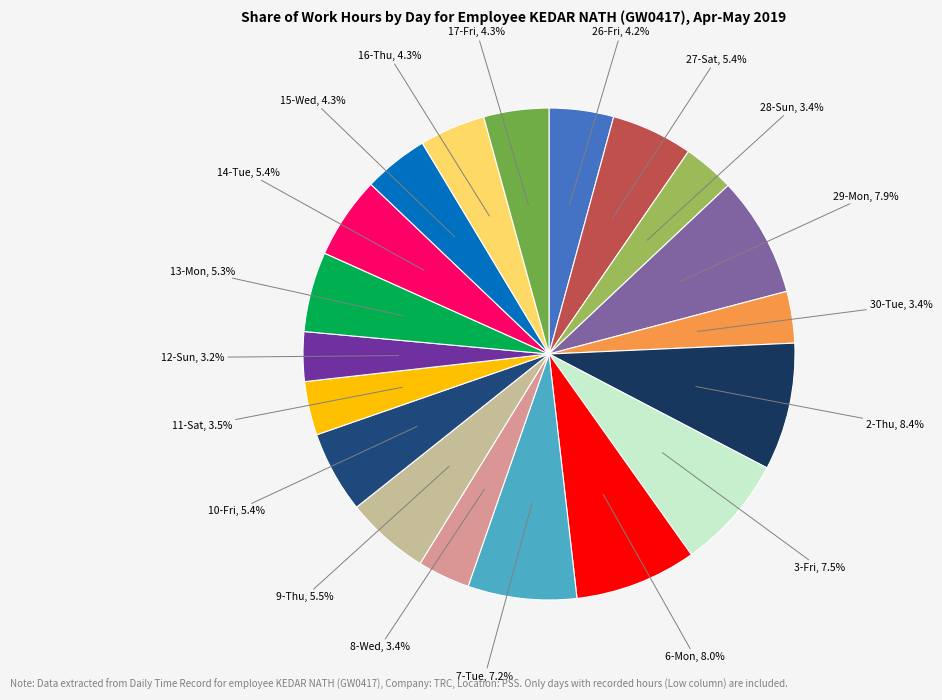

Count the number of slices in the pie.

19